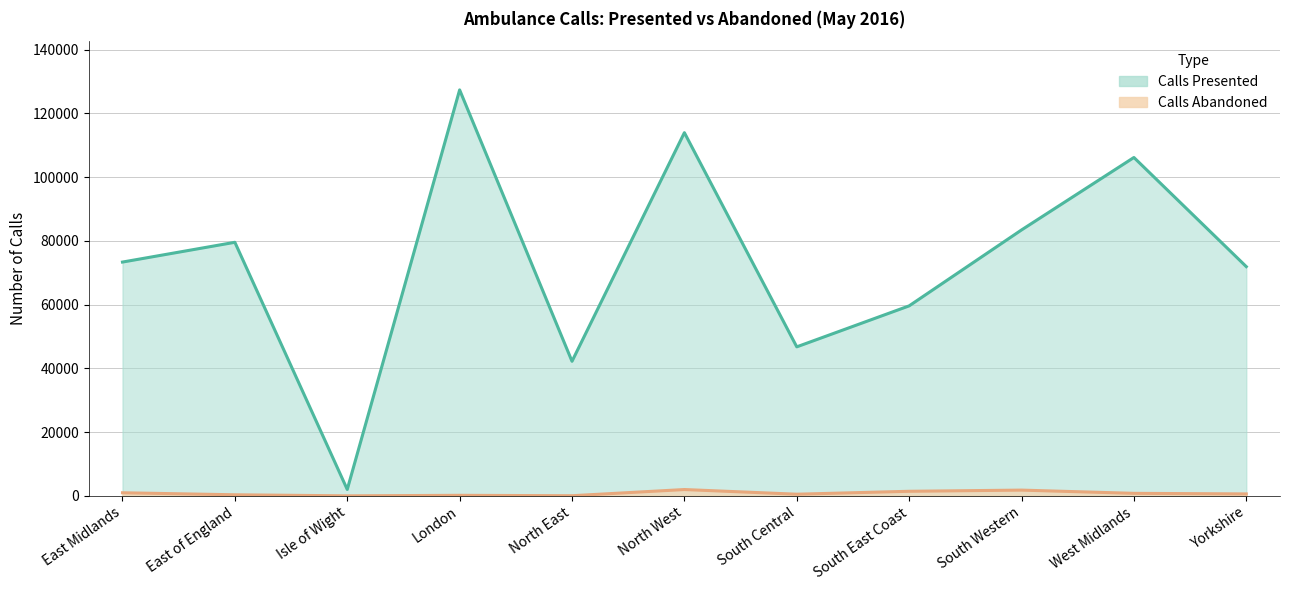

Which series has the largest total across all categories?

Calls Presented